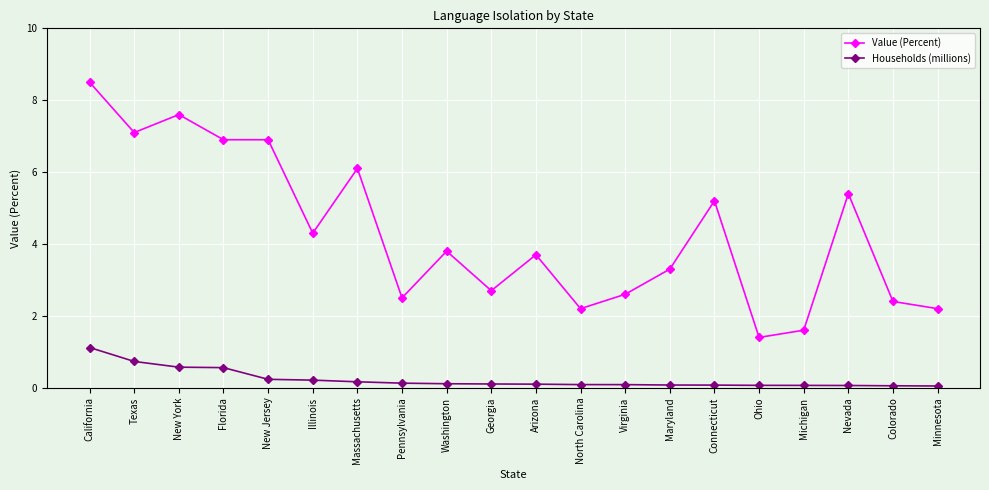

Is it true that Households (millions) equals 0.6 at Florida?

True